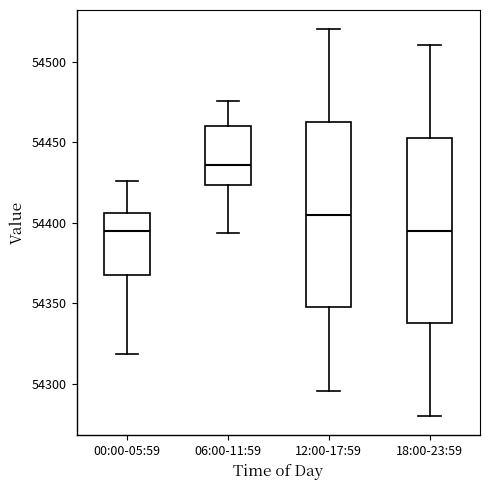

Reading left to right, transcribe this box plot: for each box, give where its median line is, the range the box spans, and where its two whiskers end, as read against the y-axis. The values are not printed on the chart, so give them approximately, as read against the axis.

00:00-05:59: median 54395, box 54365 to 54405, whiskers 54320 to 54425
06:00-11:59: median 54435, box 54425 to 54460, whiskers 54395 to 54475
12:00-17:59: median 54405, box 54350 to 54465, whiskers 54295 to 54520
18:00-23:59: median 54395, box 54340 to 54455, whiskers 54280 to 54510